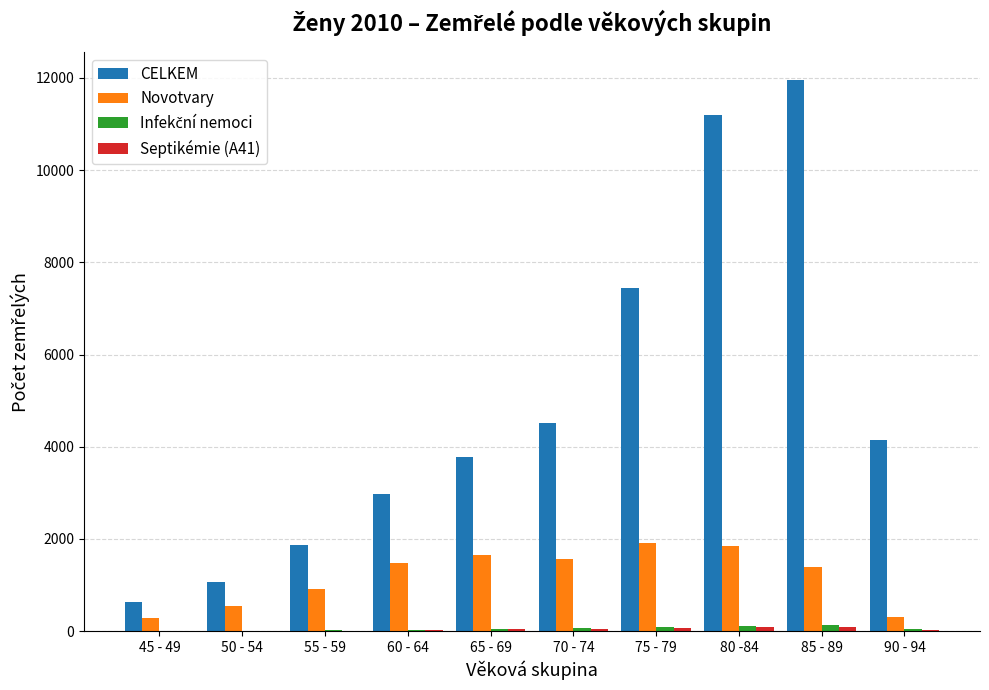

What is the sum of all Novotvary values?

11874